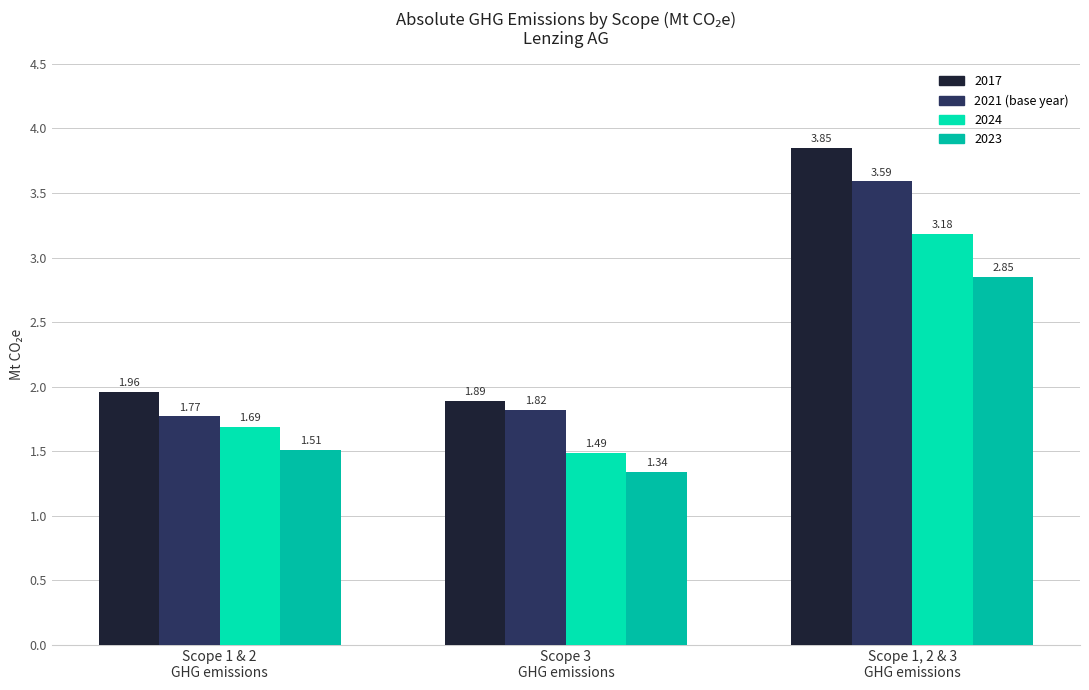

Between Scope 3
GHG emissions and Scope 1, 2 & 3
GHG emissions, which is larger?

Scope 1, 2 & 3
GHG emissions